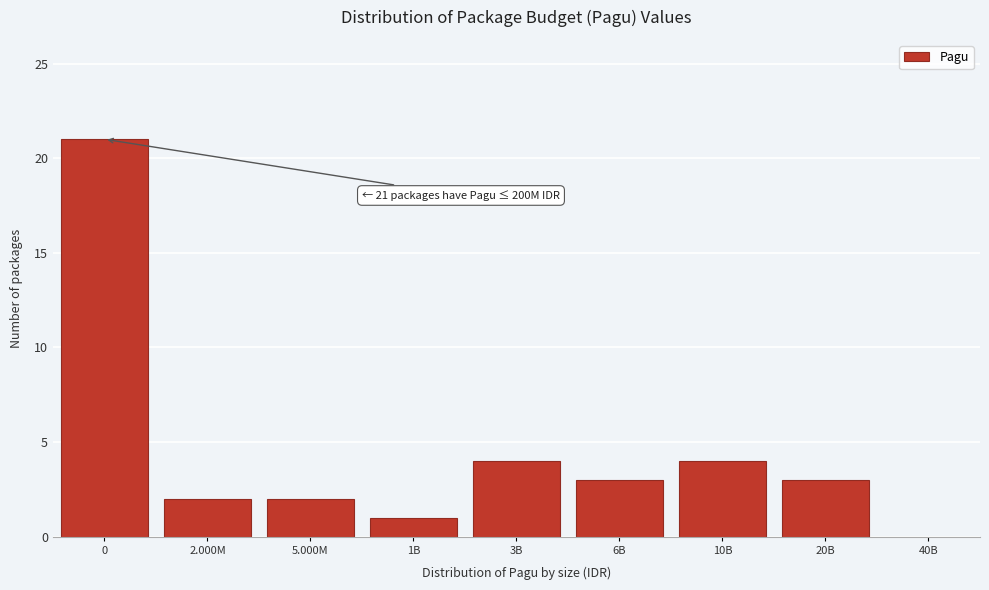

Reading left to right, transcribe all the data shown in this chart.

0=21	2.000M=2	5.000M=2	1B=1	3B=4	6B=3	10B=4	20B=3